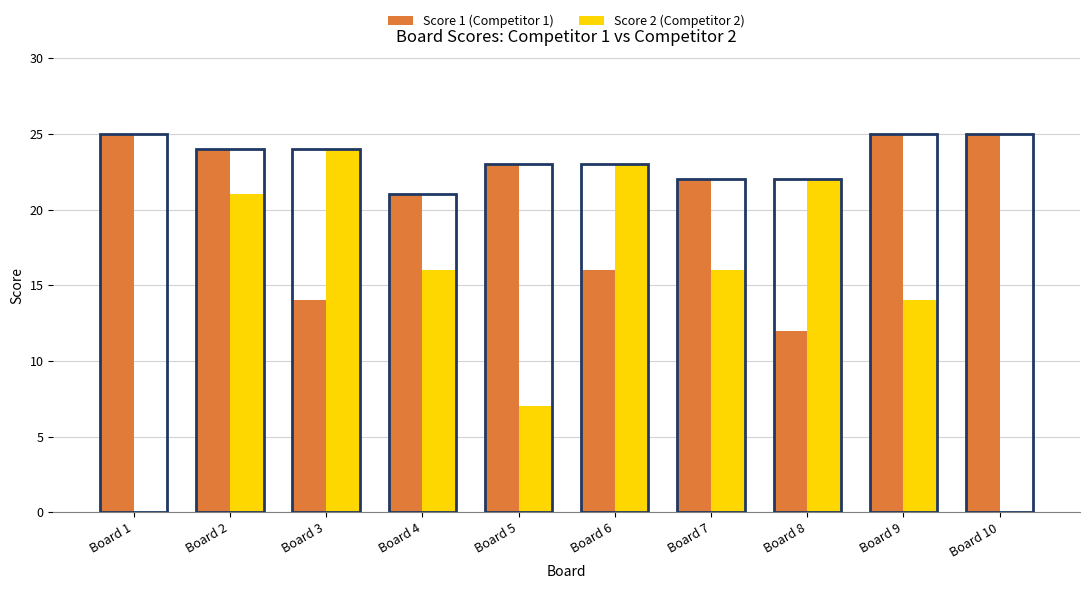

What value does the Score 1 (Competitor 1) series have at Board 2, to the nearest 5?

25